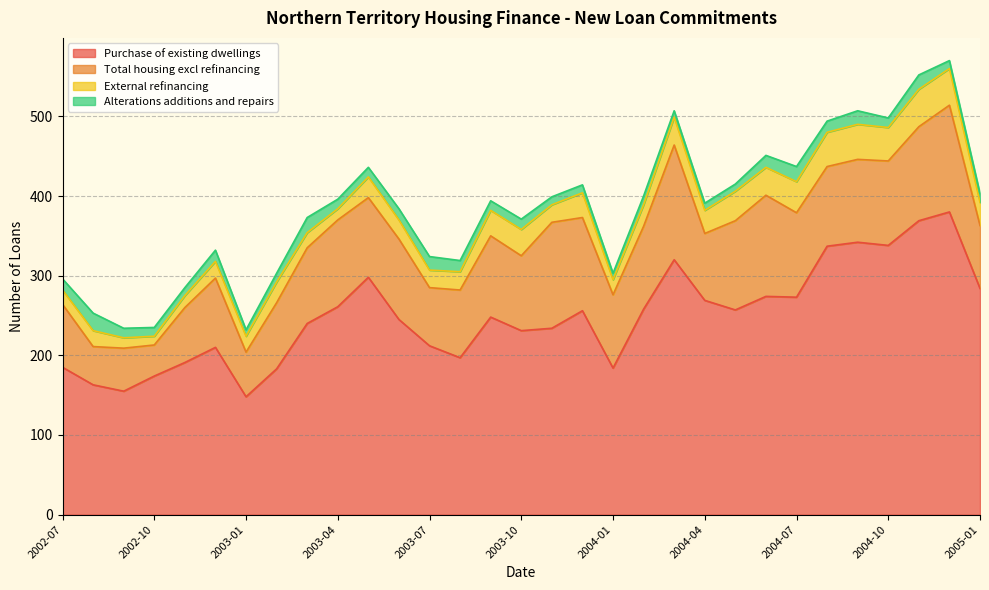

The Total housing excl refinancing series shows 111 at 2003-07. True or false?

False